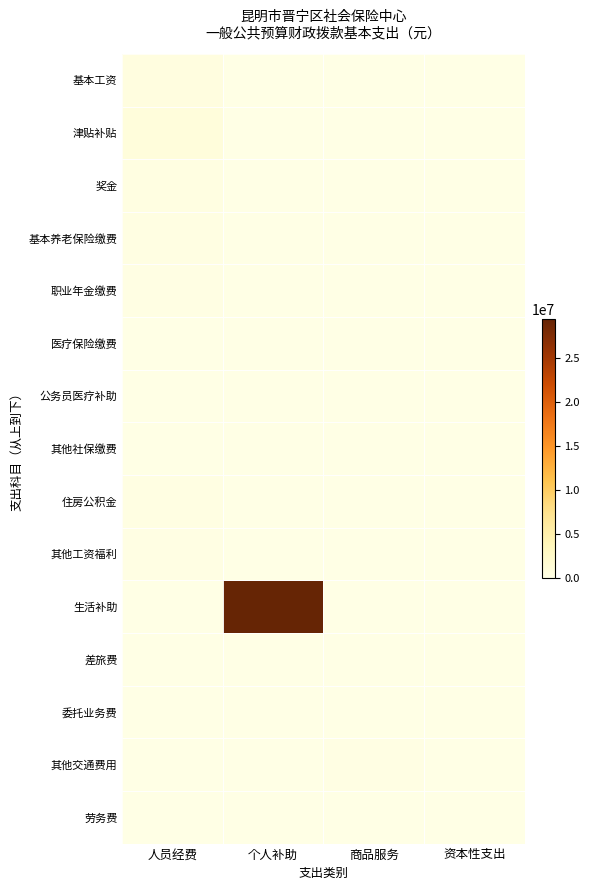

Reading right to left, extract all data points from this chart.

基本工资: 资本性支出=0.0	商品服务=0.0	个人补助=0.0	人员经费=556316.0
津贴补贴: 资本性支出=0.0	商品服务=0.0	个人补助=0.0	人员经费=903544.0
奖金: 资本性支出=0.0	商品服务=0.0	个人补助=0.0	人员经费=383963.0
基本养老保险缴费: 资本性支出=0.0	商品服务=0.0	个人补助=0.0	人员经费=249166.4
职业年金缴费: 资本性支出=0.0	商品服务=0.0	个人补助=0.0	人员经费=158388.0
医疗保险缴费: 资本性支出=0.0	商品服务=0.0	个人补助=0.0	人员经费=108302.7
公务员医疗补助: 资本性支出=0.0	商品服务=0.0	个人补助=0.0	人员经费=89014.8
其他社保缴费: 资本性支出=0.0	商品服务=0.0	个人补助=0.0	人员经费=36002.3
住房公积金: 资本性支出=0.0	商品服务=0.0	个人补助=0.0	人员经费=256021.0
其他工资福利: 资本性支出=0.0	商品服务=0.0	个人补助=0.0	人员经费=145200.0
生活补助: 资本性支出=0.0	商品服务=0.0	个人补助=29388500.0	人员经费=0.0
差旅费: 资本性支出=0.0	商品服务=16271.0	个人补助=0.0	人员经费=0.0
委托业务费: 资本性支出=0.0	商品服务=50000.0	个人补助=0.0	人员经费=0.0
其他交通费用: 资本性支出=0.0	商品服务=128850.0	个人补助=0.0	人员经费=0.0
劳务费: 资本性支出=0.0	商品服务=6394.9	个人补助=0.0	人员经费=0.0